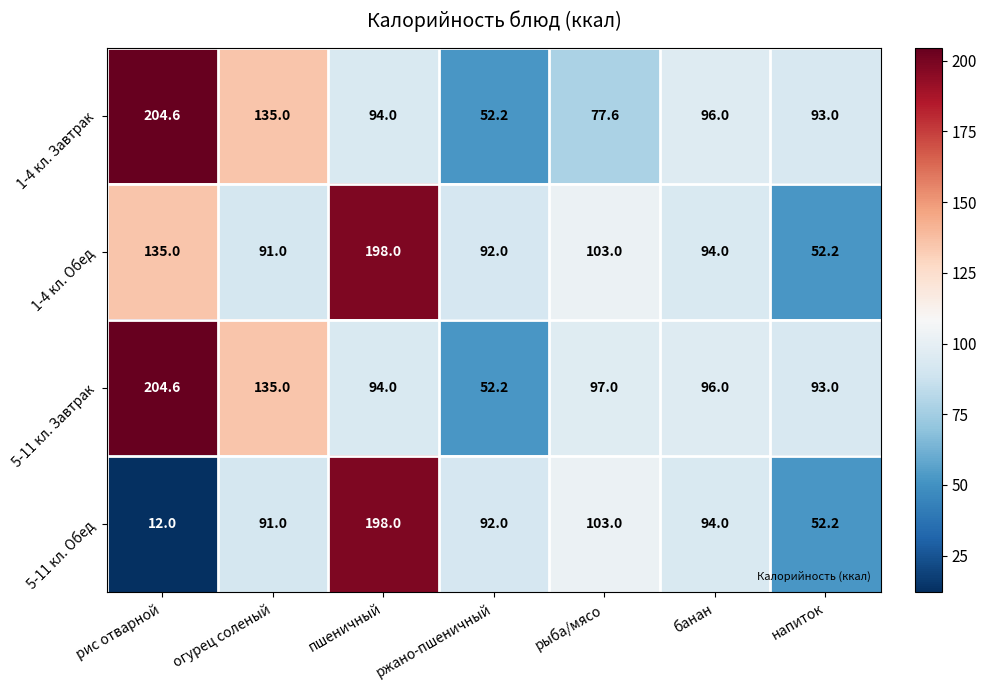

Reading left to right, transcribe all the data shown in this chart.

1-4 кл. Завтрак: 204.6	135.0	94.0	52.2	77.6	96.0	93.0
1-4 кл. Обед: 135.0	91.0	198.0	92.0	103.0	94.0	52.2
5-11 кл. Завтрак: 204.6	135.0	94.0	52.2	97.0	96.0	93.0
5-11 кл. Обед: 12.0	91.0	198.0	92.0	103.0	94.0	52.2